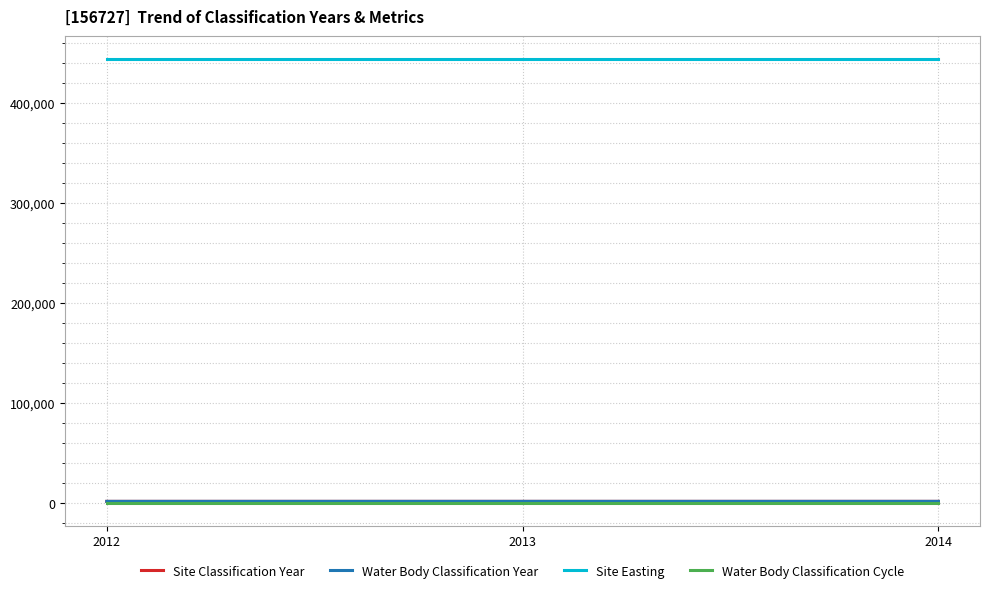

What is the total value across all series at 2013?

448018